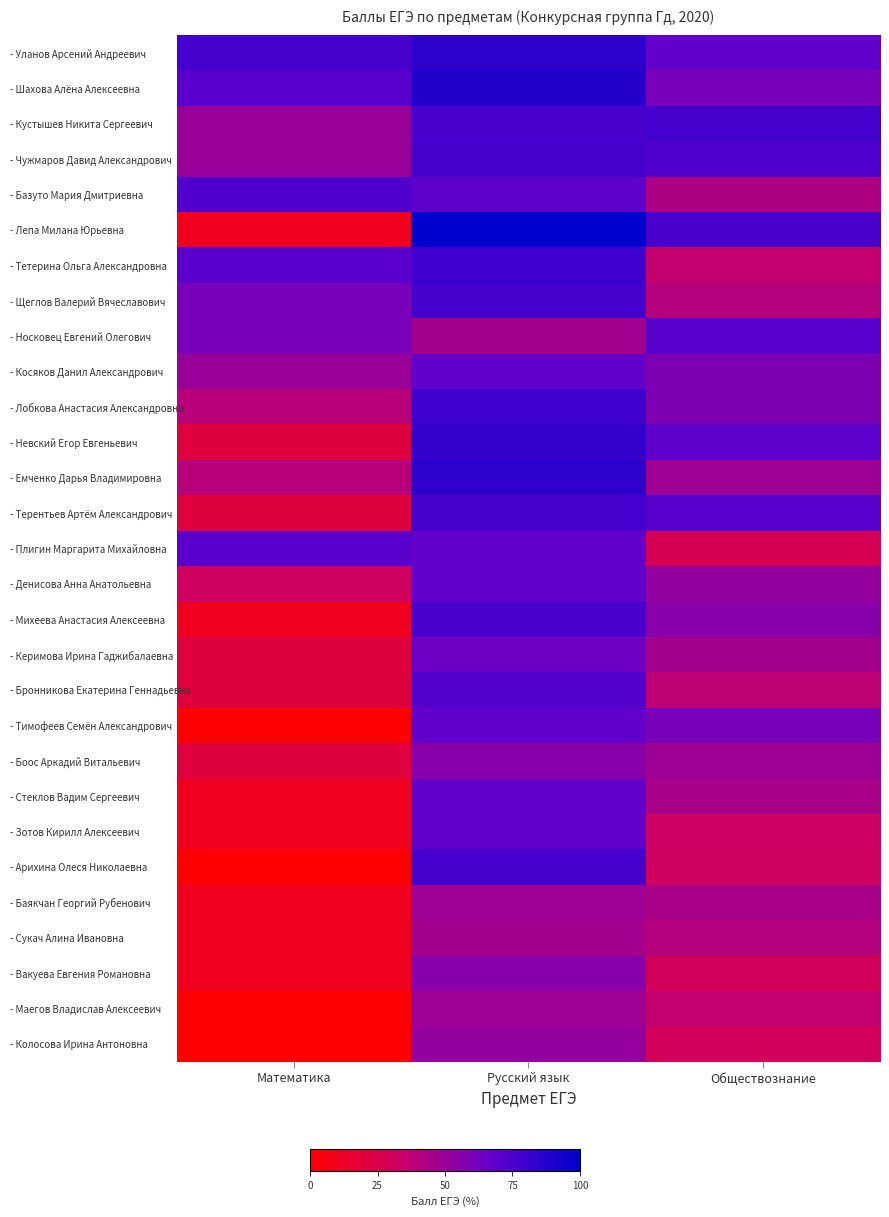

What is the spread (max minus min) of values at Русский язык?

53.4